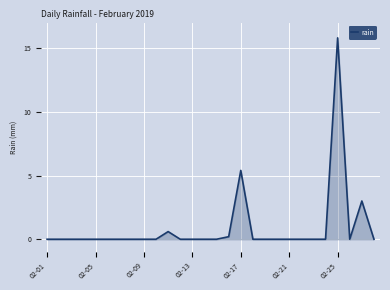

True or false: there are more than 1 points higher than both neighbors.

True